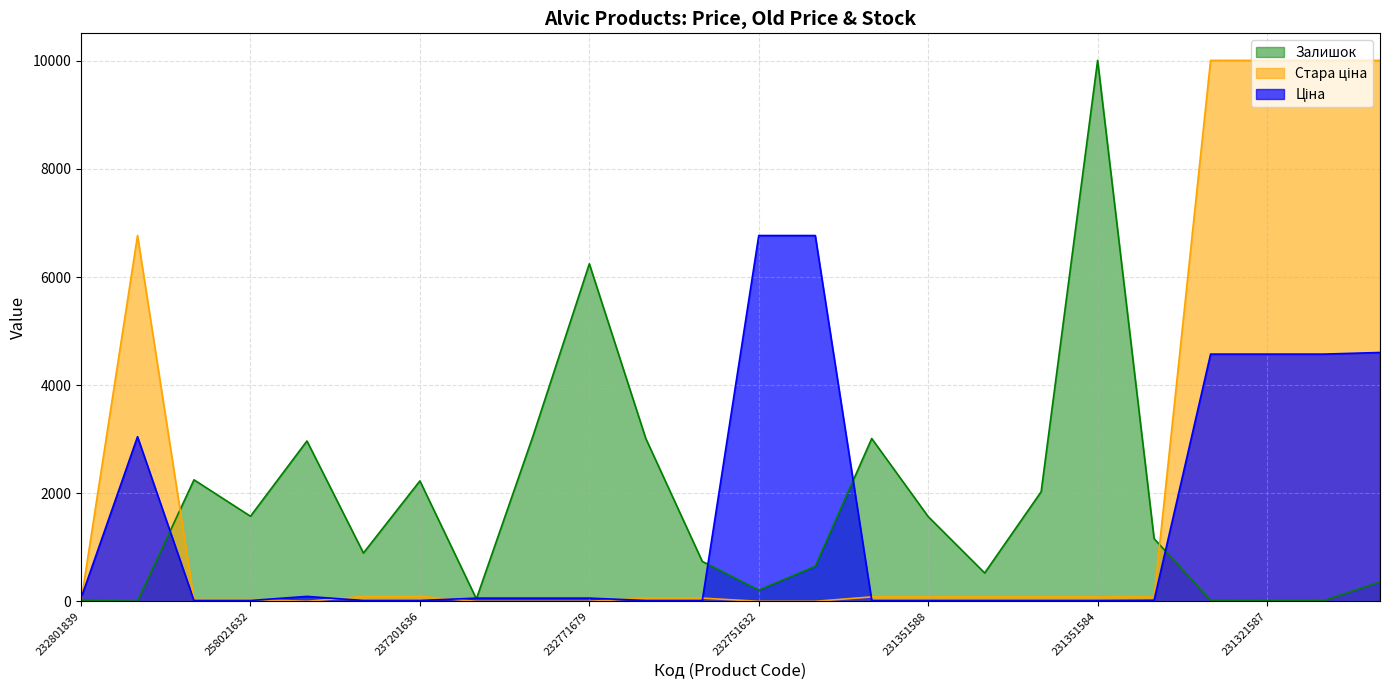

Reading left to right, what are all the values shown in this chart?

Ціна: 59.1	3045.6	15.3	15.3	90.9	15.4	15.4	59.1	59.1	59.1	15.4	15.4	6768.1	6768.1	15.5	15.5	15.5	15.5	15.5	20.4	4574.0	4574.0	4574.0	4604.0
Стара ціна: 0.0	6768.1	34.1	34.1	0.0	90.9	90.9	0.0	0.0	0.0	59.1	59.1	0.0	0.0	81.8	81.8	81.8	81.8	81.8	81.8	10008.7	10008.7	10008.7	10008.7
Залишок: 19.4	0.0	2247.9	1574.2	2967.0	894.0	2228.5	45.3	3051.2	6244.9	3012.3	738.5	207.3	647.8	3012.3	1567.7	524.7	2027.6	10008.7	1159.6	19.4	13.0	13.0	356.3